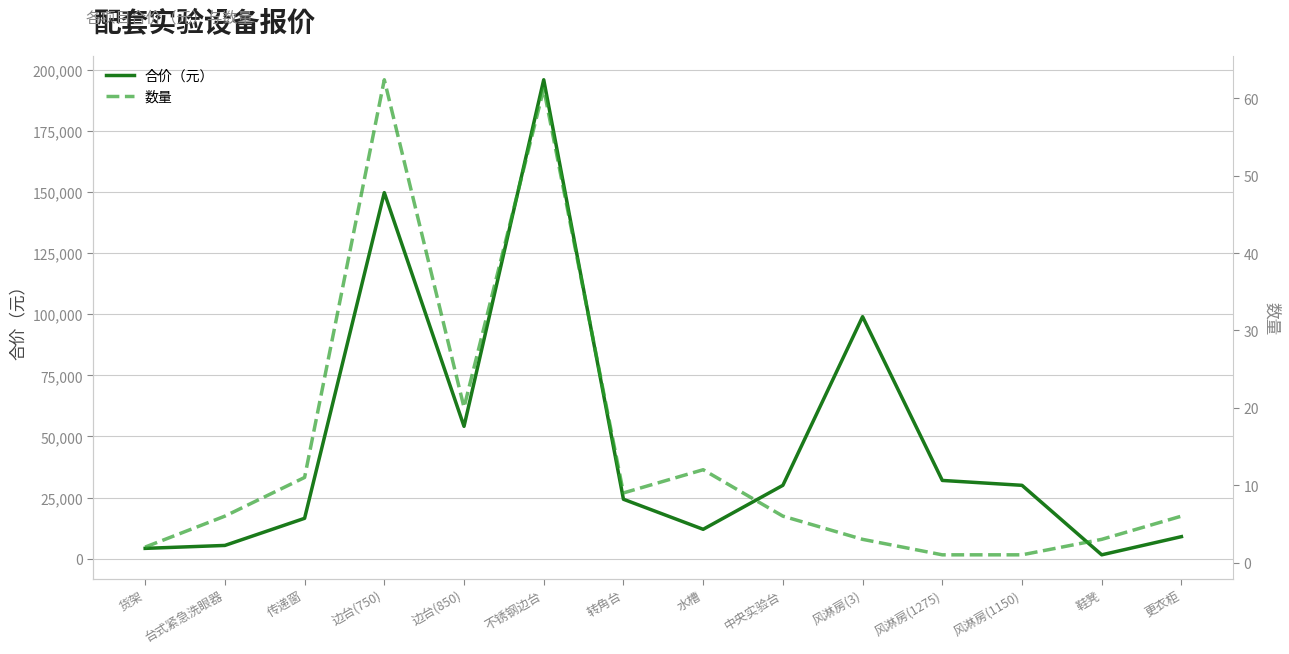

True or false: 数量 and 合价（元） intersect in this chart.

False